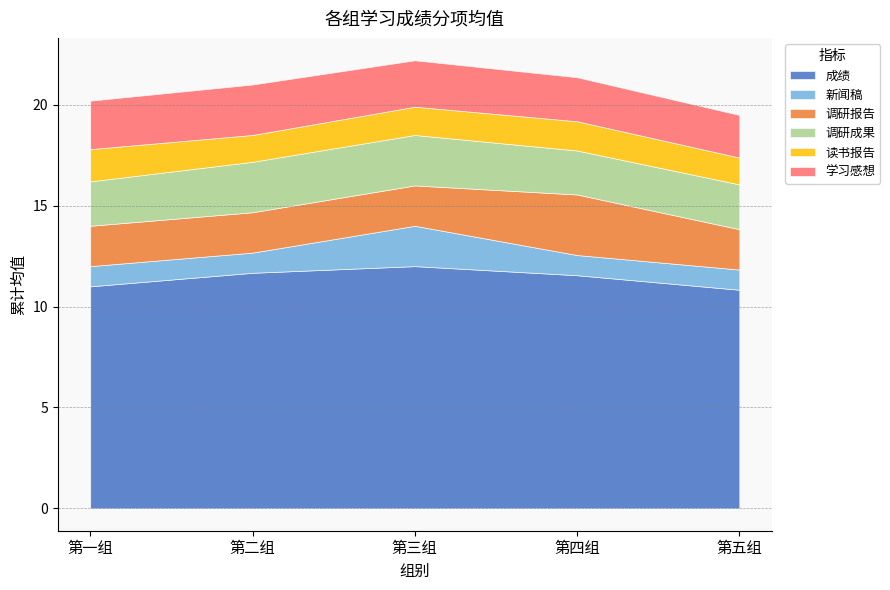

How many 调研成果 values are between 2 and 3?

5